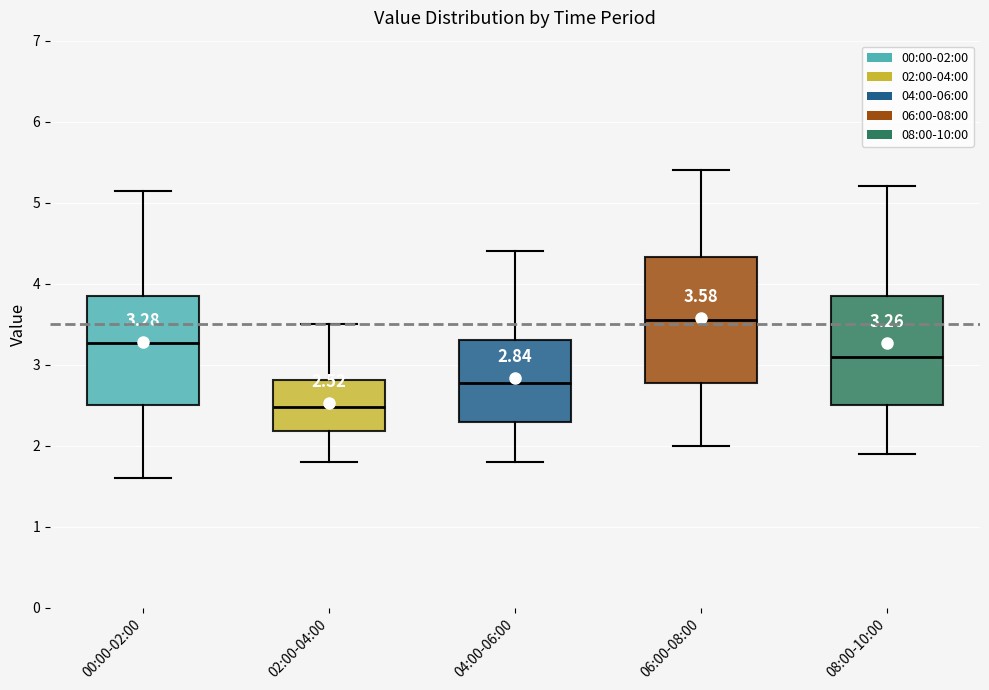

Which box has the lowest median line?

02:00-04:00